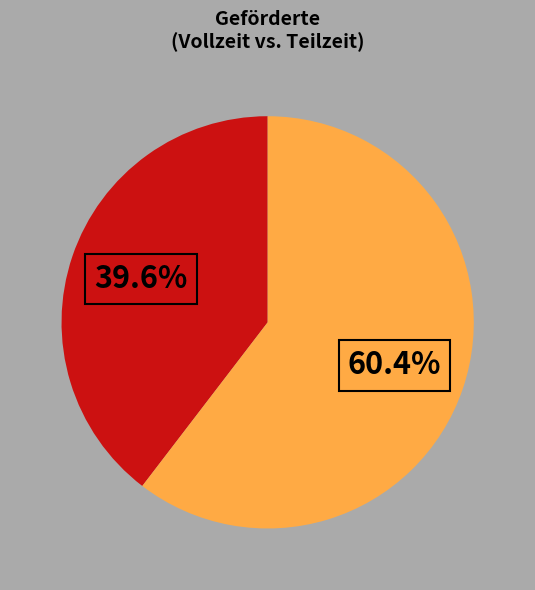

Does any single category account for the majority?

Yes